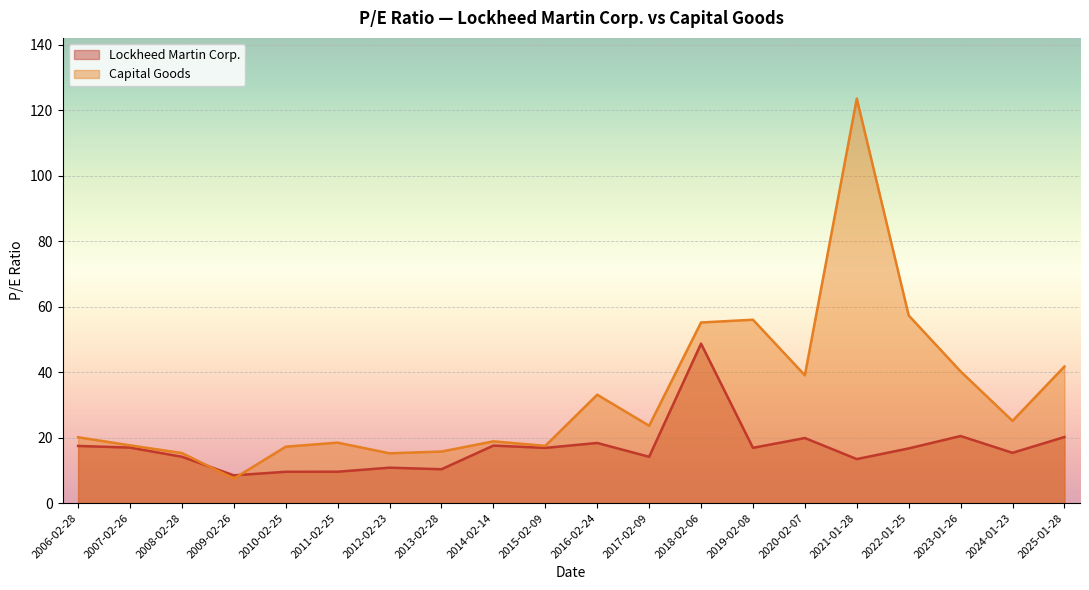

What is the highest value of the Lockheed Martin Corp. series?

48.7